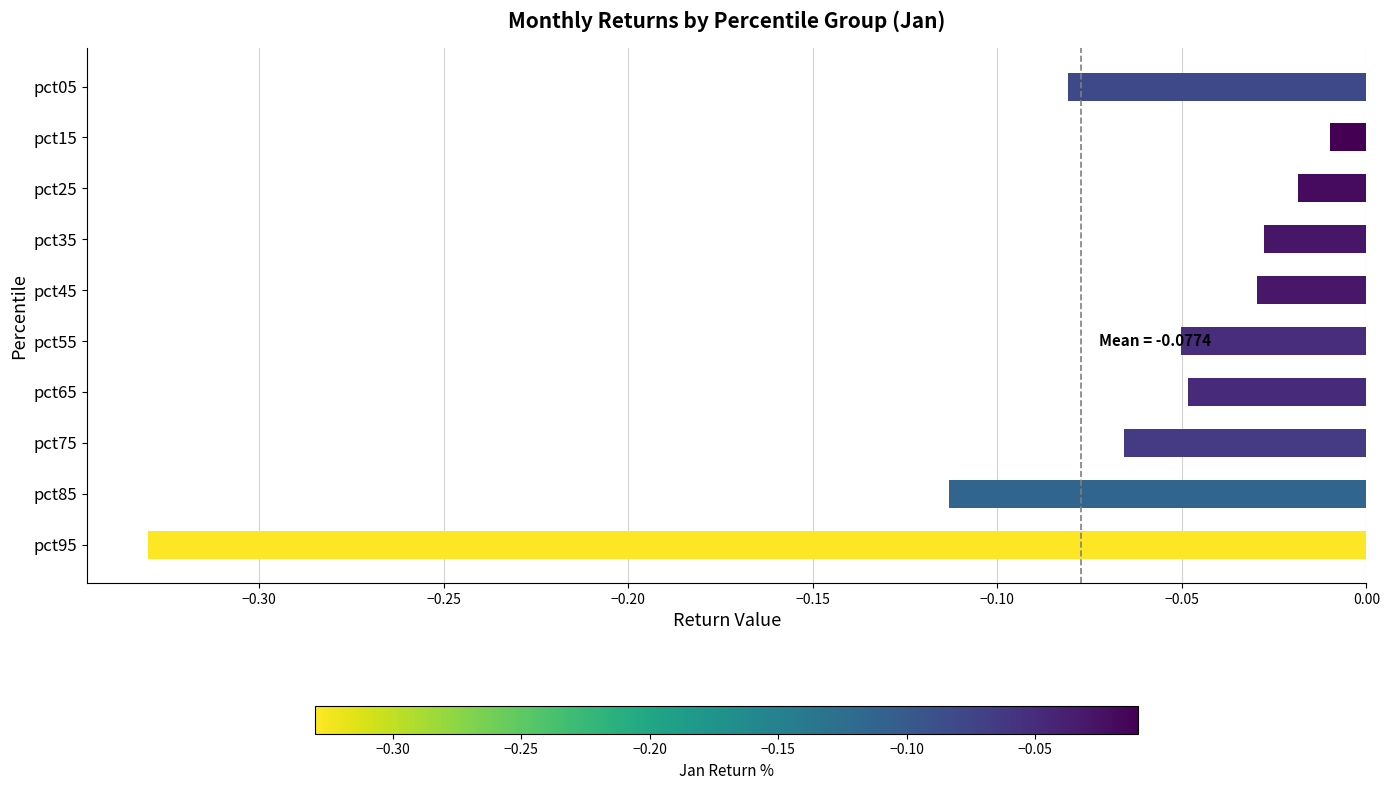

At which label is the value closest to 0?

pct15